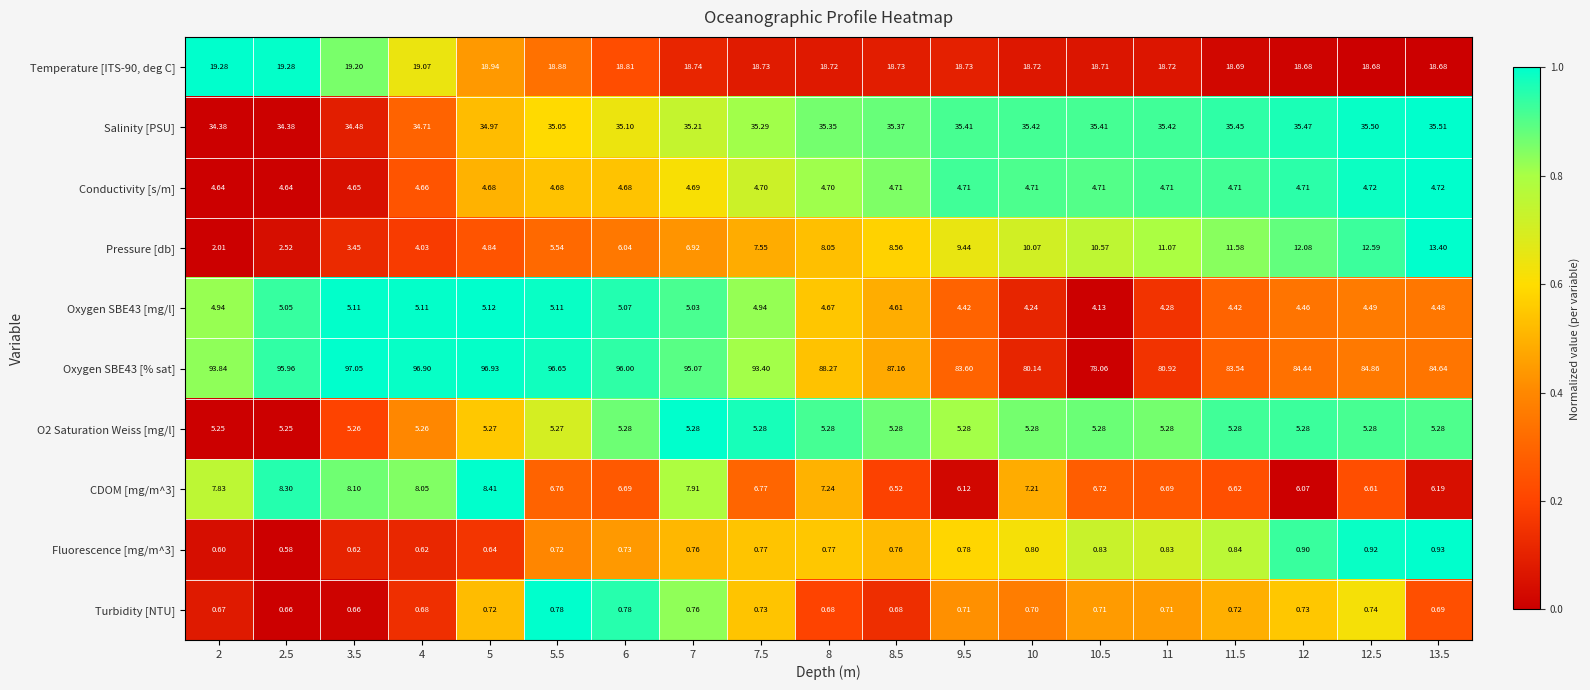

How many series are shown in this chart?

10